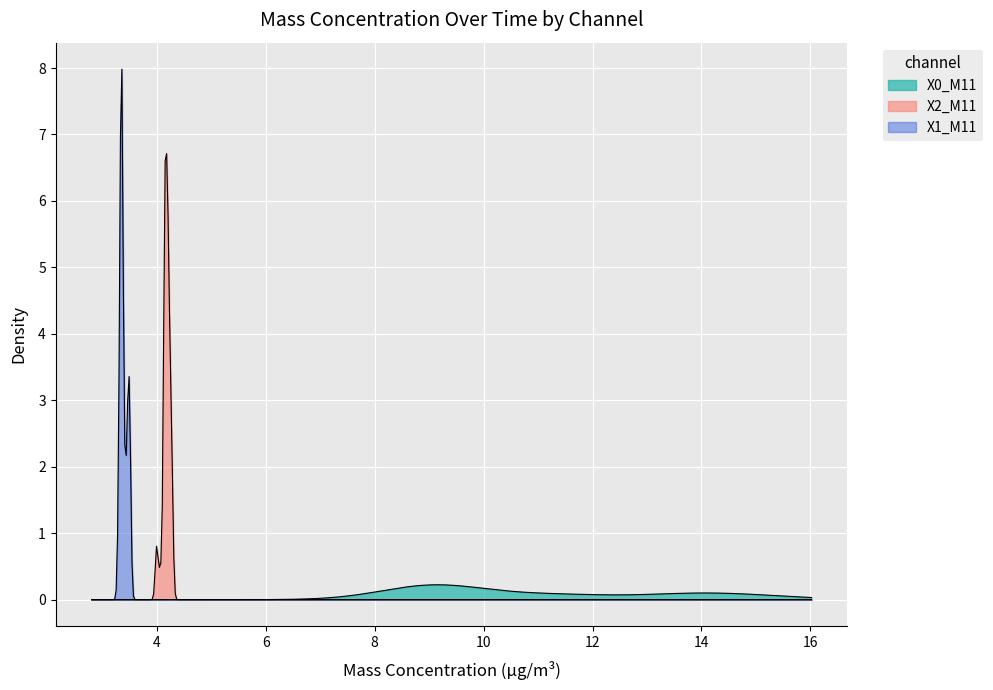

What is the average value of the X2_M11 series?

4.2